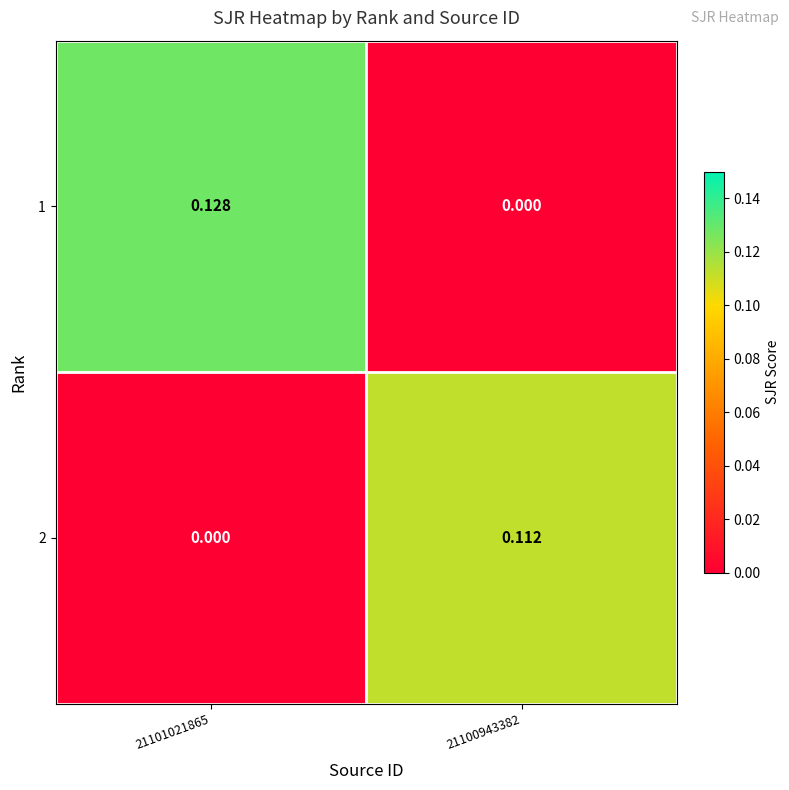

Which category has the highest value across all series?

21101021865